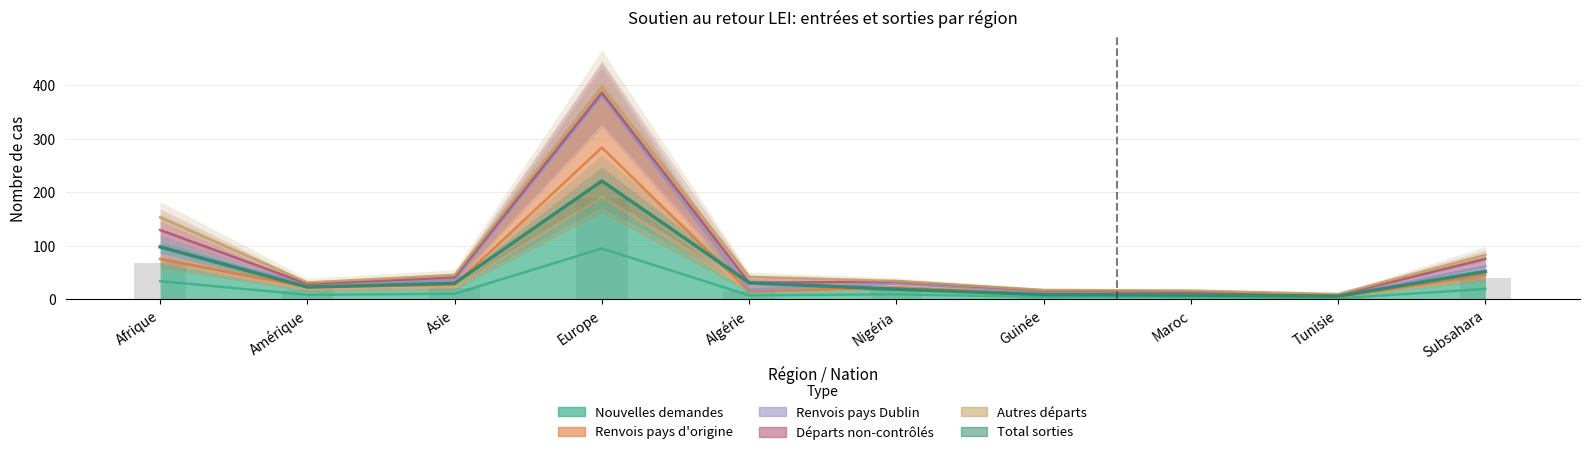

List the labels in order of value, smallest first.

Tunisie, Maroc, Guinée, Nigéria, Amérique, Asie, Algérie, Subsahara, Afrique, Europe